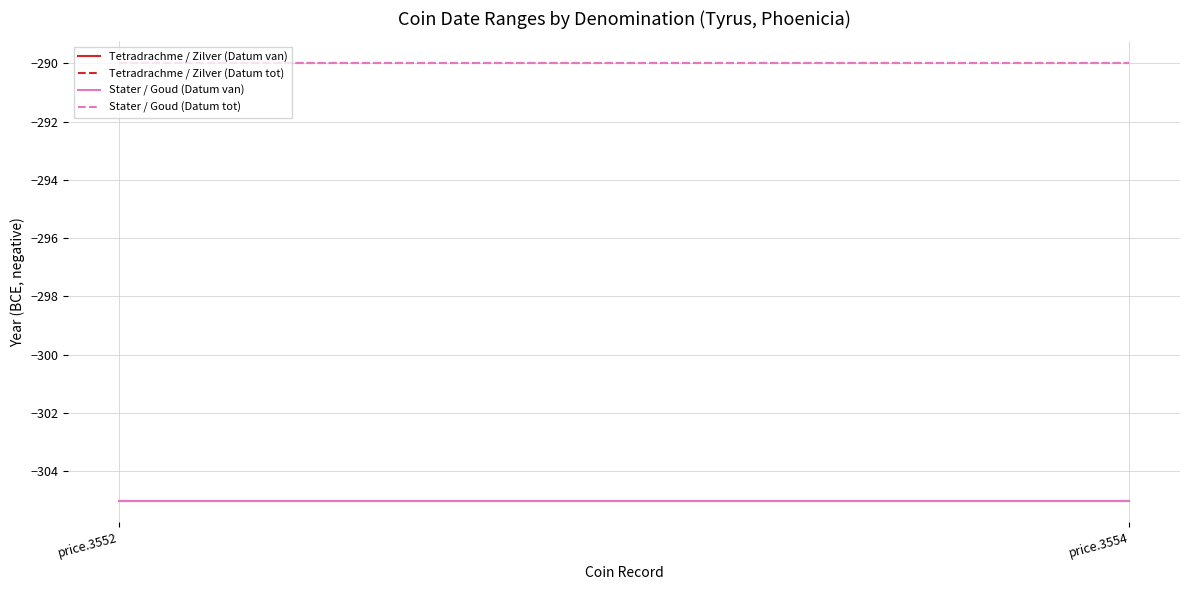

Which series has the widest spread of values?

Tetradrachme / Zilver (Datum van)